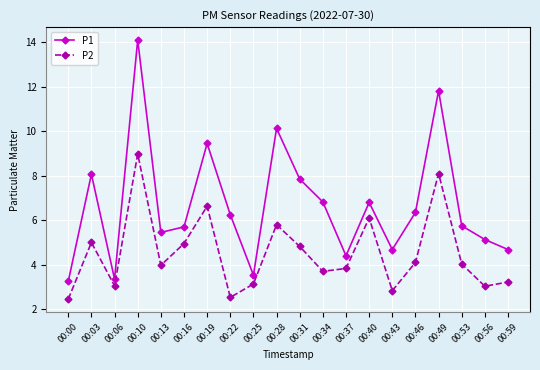

What is the highest value of the P1 series?

14.1